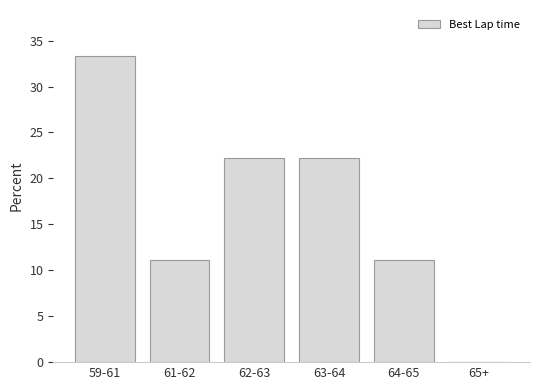

Reading right to left, what are all the values shown in this chart?

65+=0.0	64-65=11.1	63-64=22.2	62-63=22.2	61-62=11.1	59-61=33.3